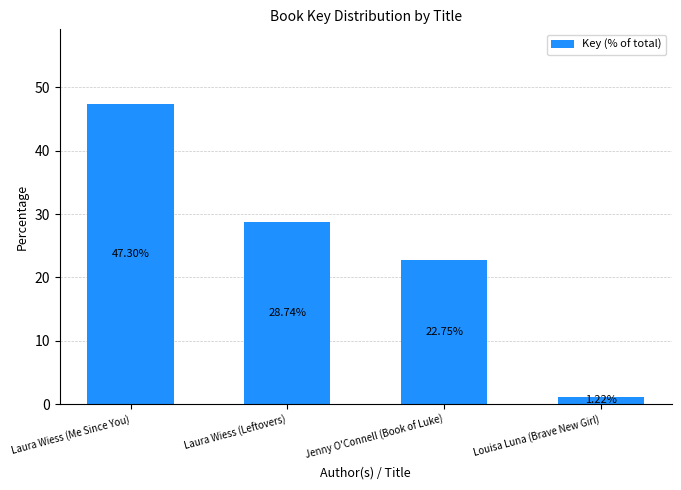

What is the sum of the values at Laura Wiess (Leftovers) and Laura Wiess (Me Since You)?

76.0